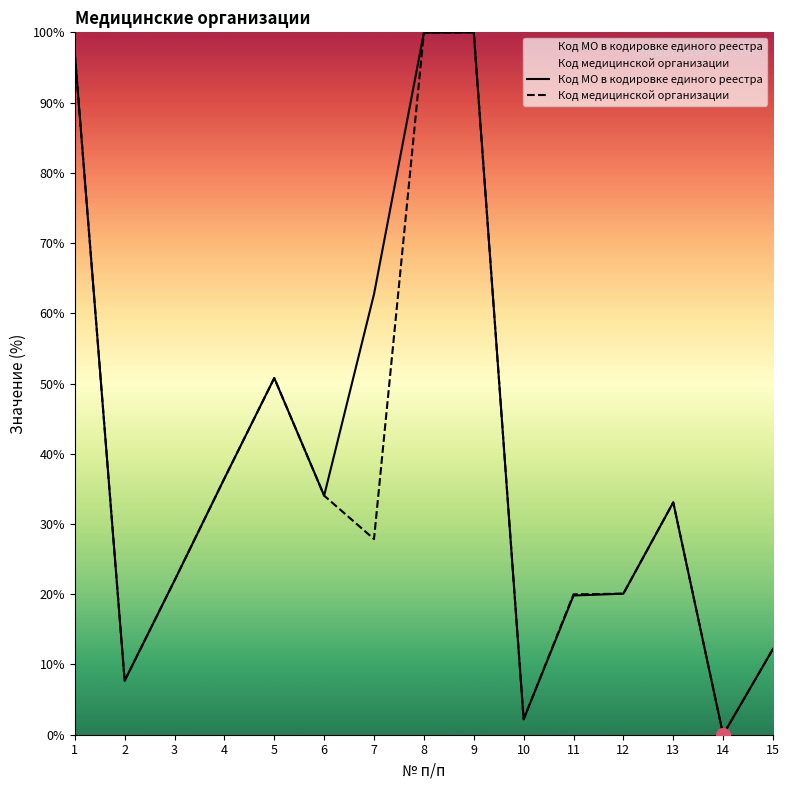

Does the chart have visible grid lines?

No